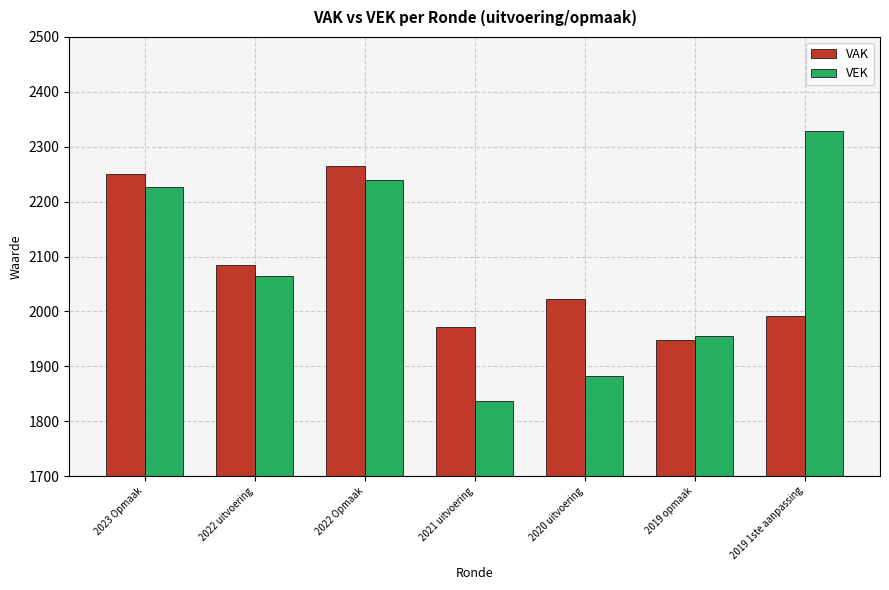

What is the maximum value for VAK?

2264